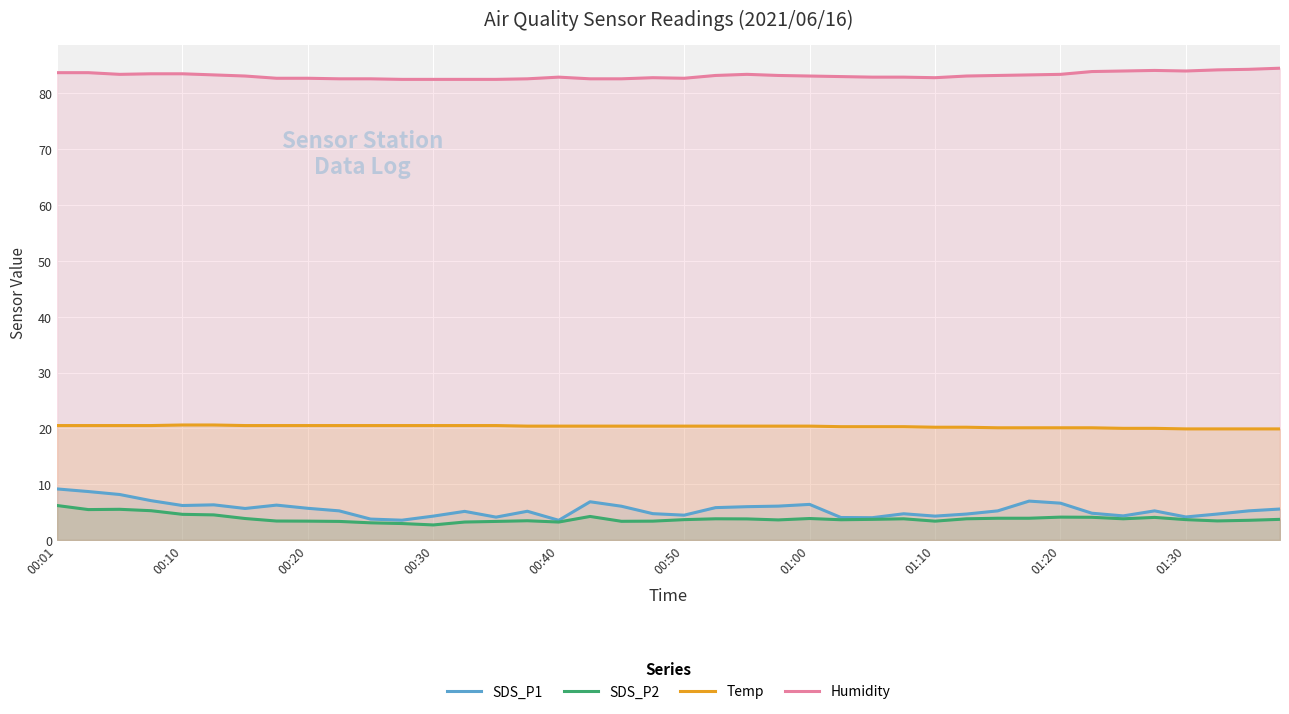

What is the lowest value of the Humidity series?

82.5